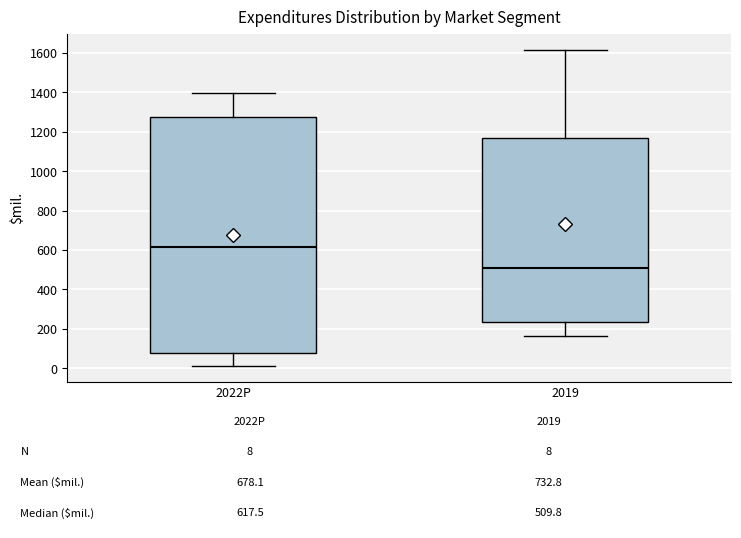

Which box is the tallest, from its lower edge to its upper edge?

2022P